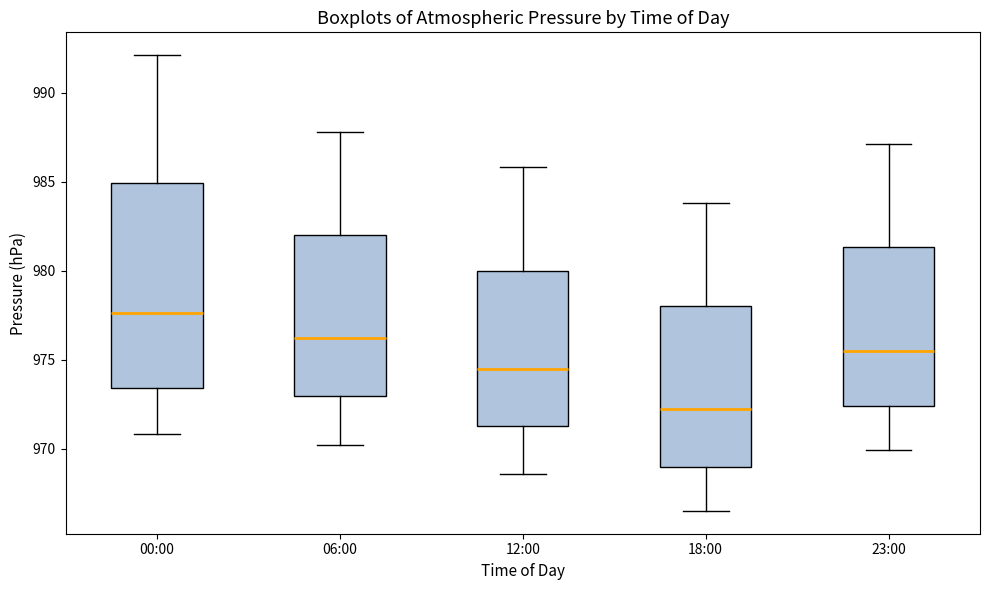

Which box has the highest median line?

00:00